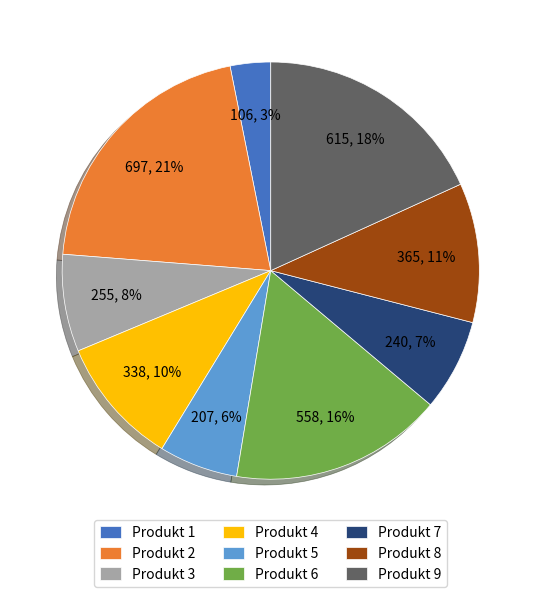

Combined, do Produkt 1 and Produkt 7 account for over 50%?

No